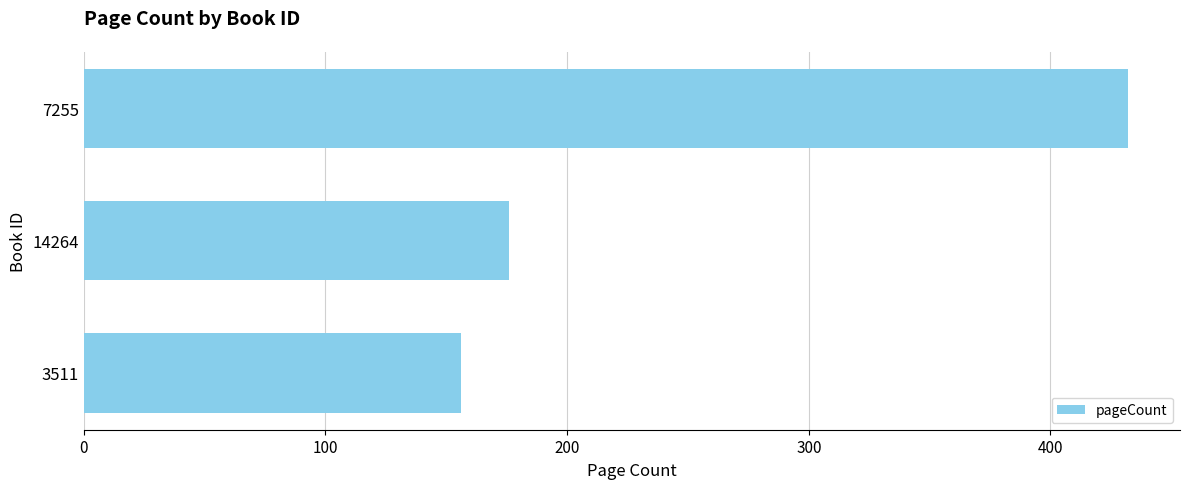

Reading top to bottom, extract all data points from this chart.

7255=432	14264=176	3511=156